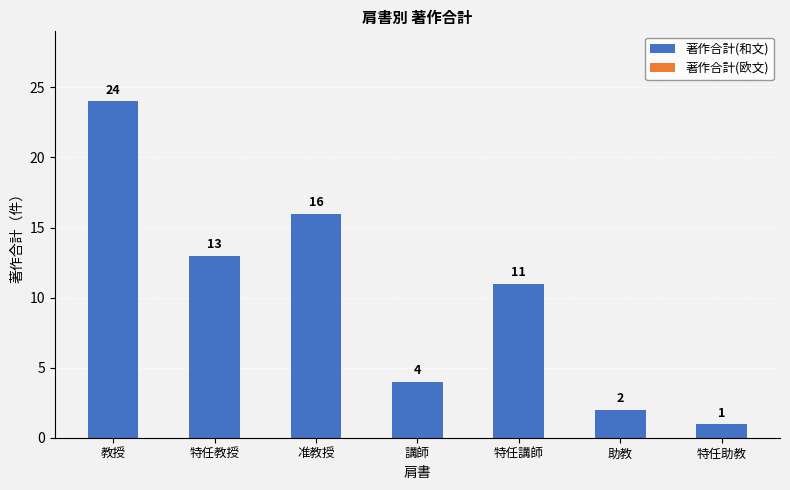

List the labels in order of value, largest first.

教授, 准教授, 特任教授, 特任講師, 講師, 助教, 特任助教